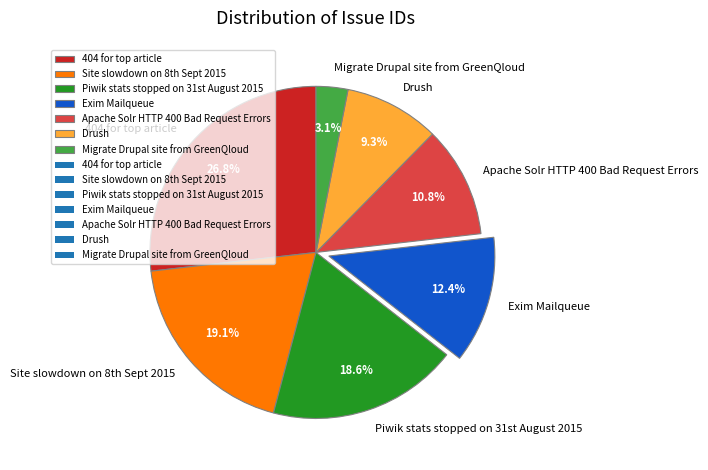

The Exim Mailqueue slice represents 12% of the pie. True or false?

True